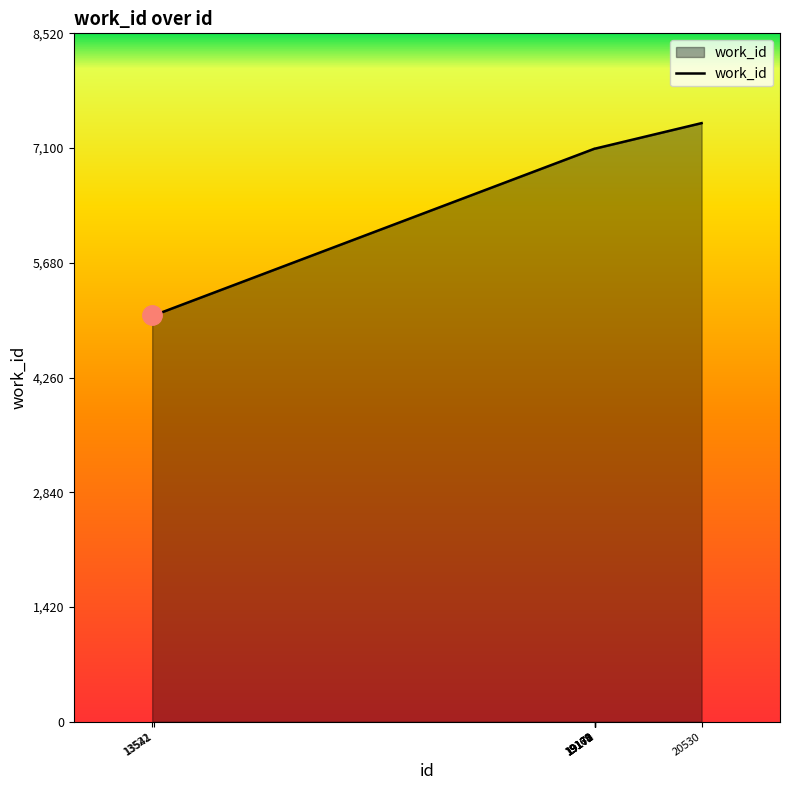

The value at 13541 is 5029. True or false?

True